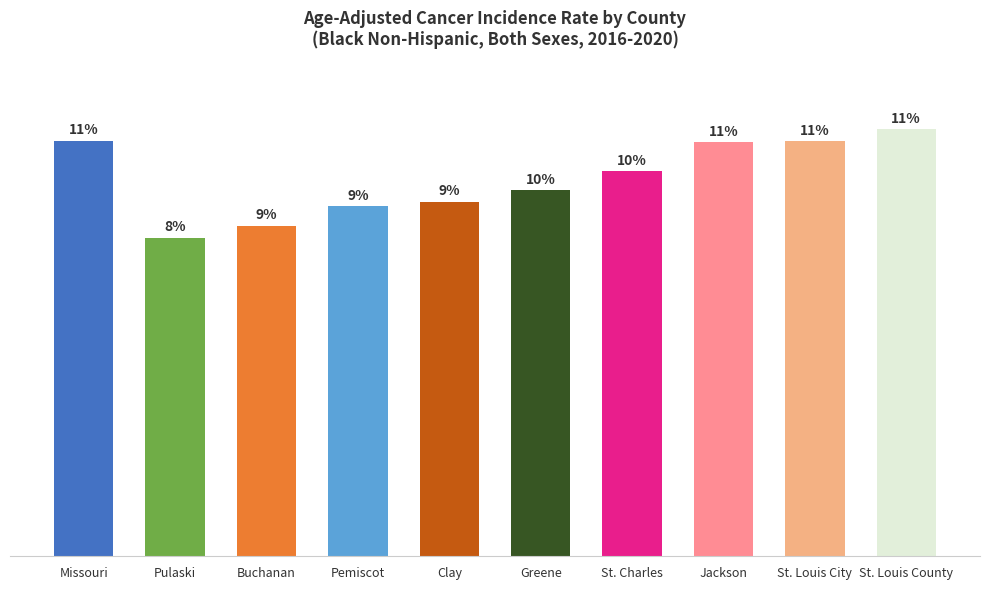

Are the bars horizontal?

No